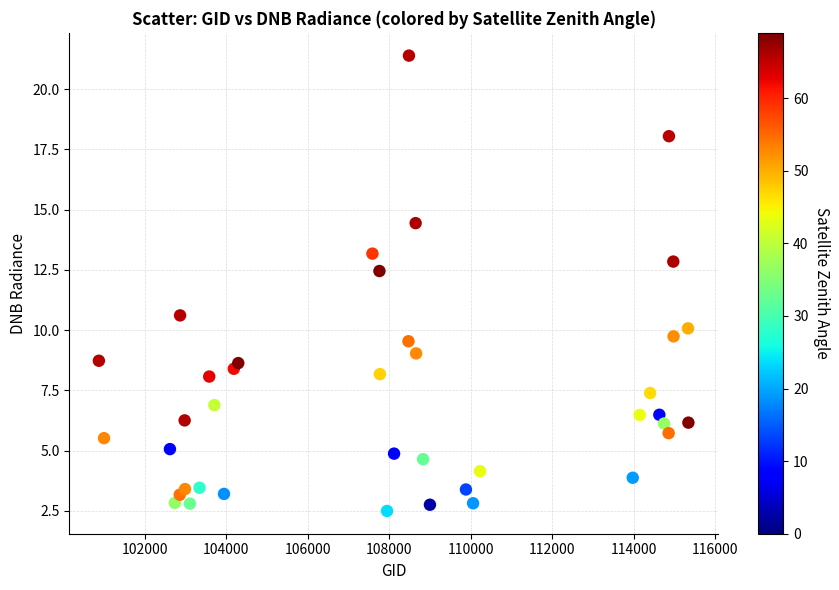

What Y value in the scatter plot is closest to 11?

10.6